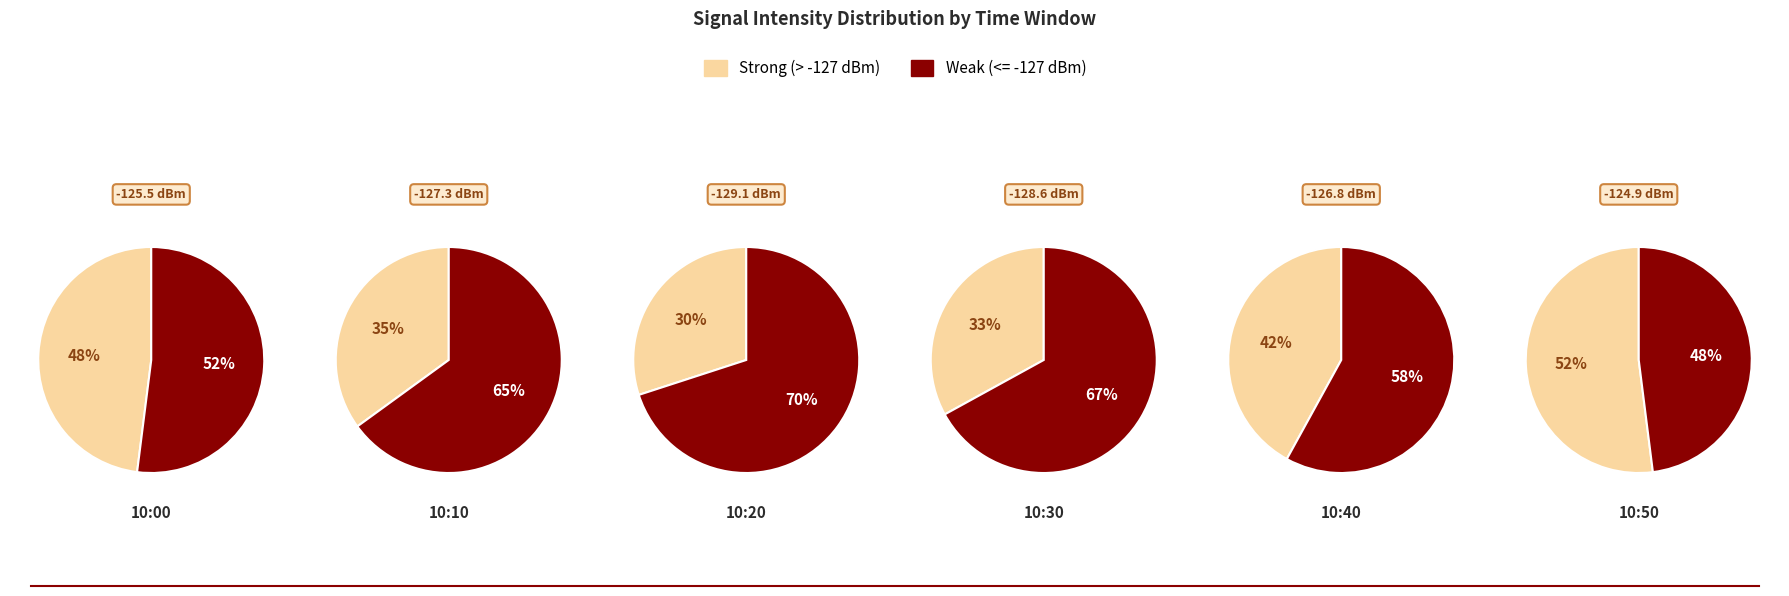

The 3 slice represents 29% of the pie. True or false?

False